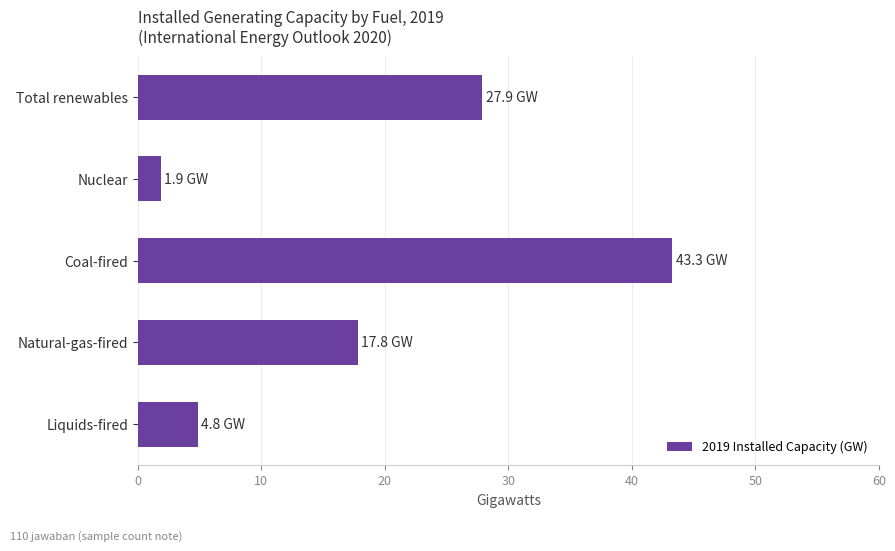

List the labels in order of value, smallest first.

Nuclear, Liquids-fired, Natural-gas-fired, Total renewables, Coal-fired